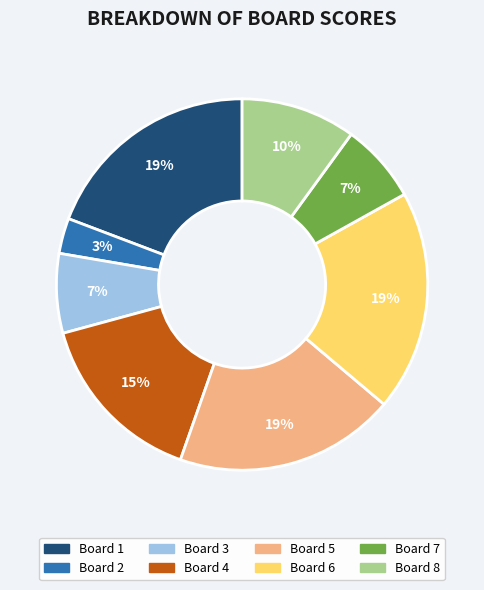

Combined, do Board 3 and Board 5 account for over 50%?

No